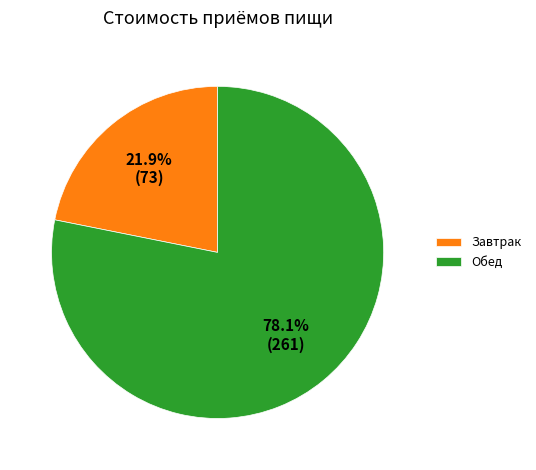

Which category has the smallest portion of the pie?

Завтрак